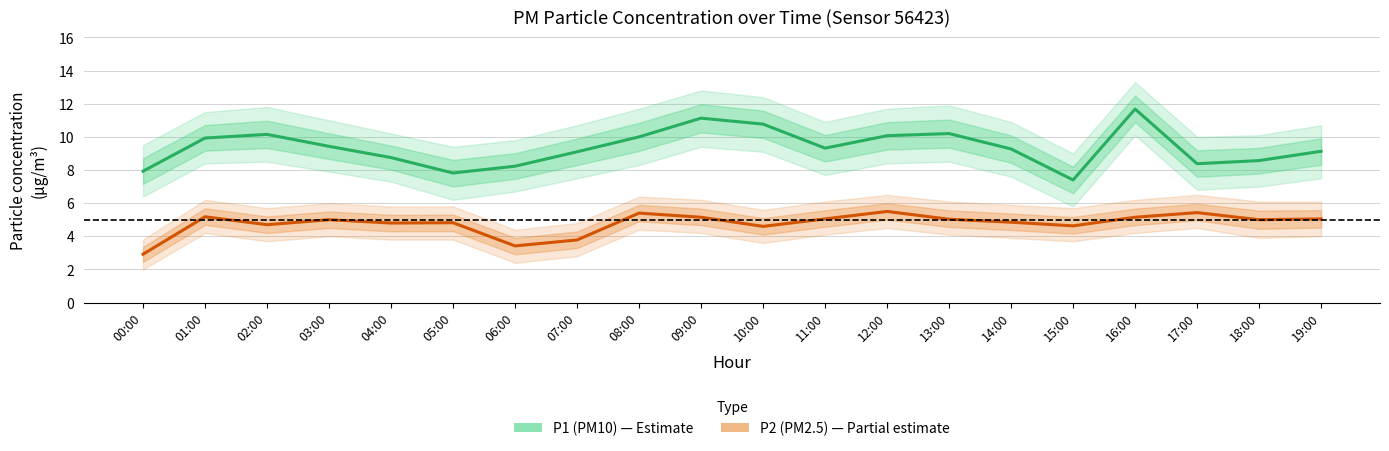

True or false: P1 (PM10) has more than 2 points higher than both neighbors.

True